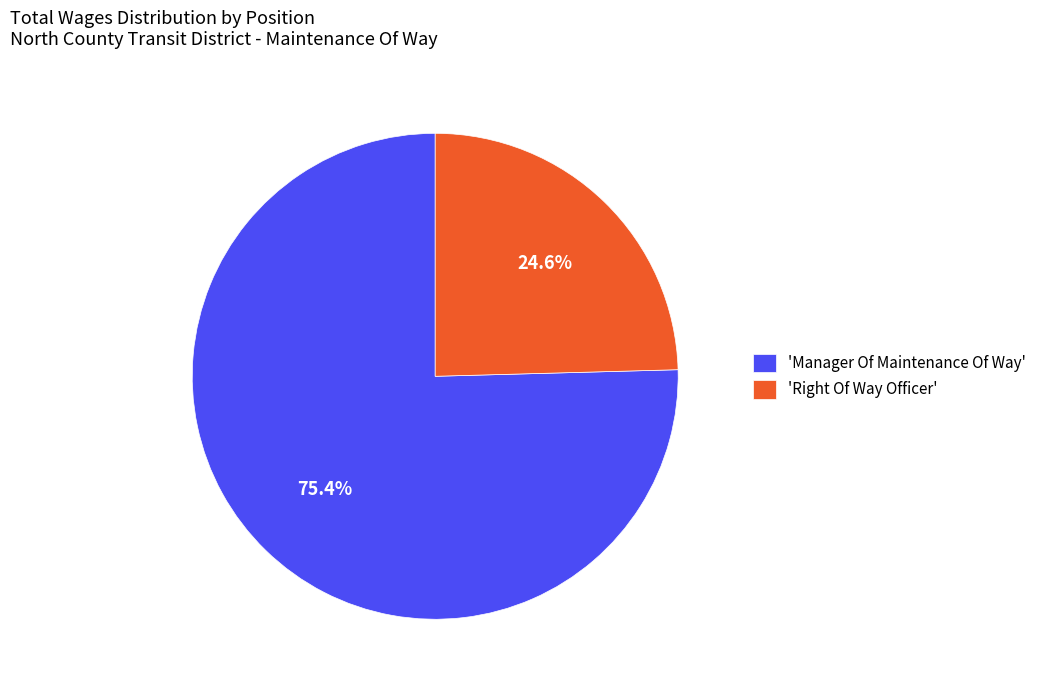

To the nearest percent, what is the difference between the largest and smallest slice percentages?

51%